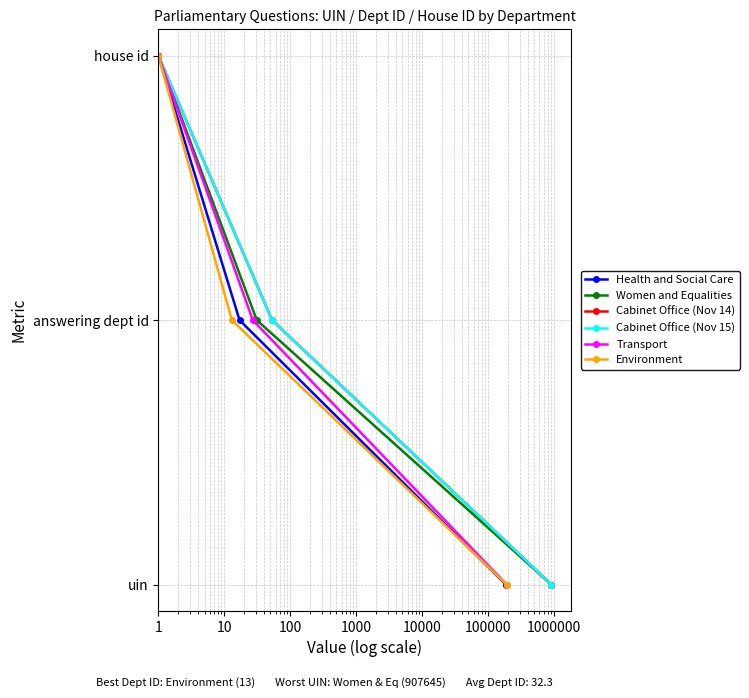

Is this an area chart (filled region under the line)?

No